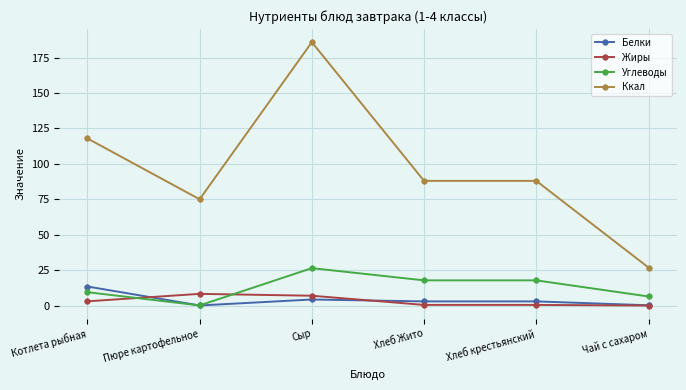

Which series has the largest range (max minus min)?

Ккал